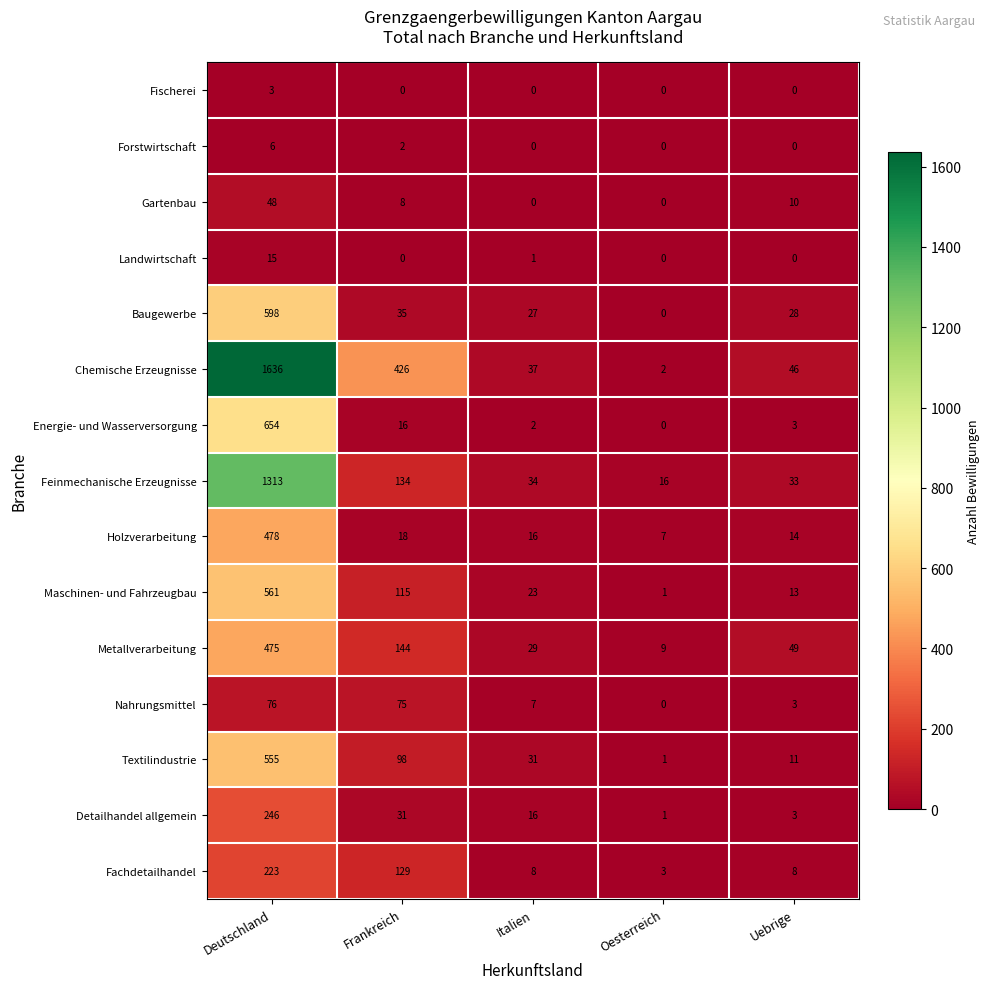

What is the greatest value displayed?

1636